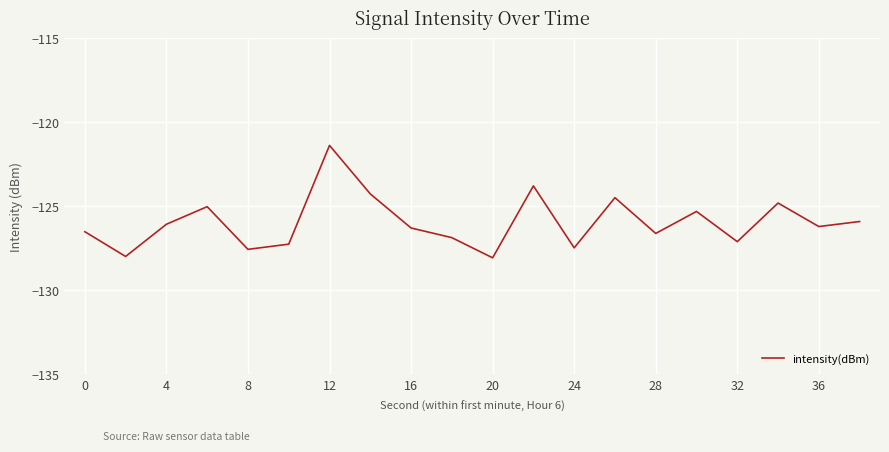

What is the minimum value shown in the chart?

-128.1